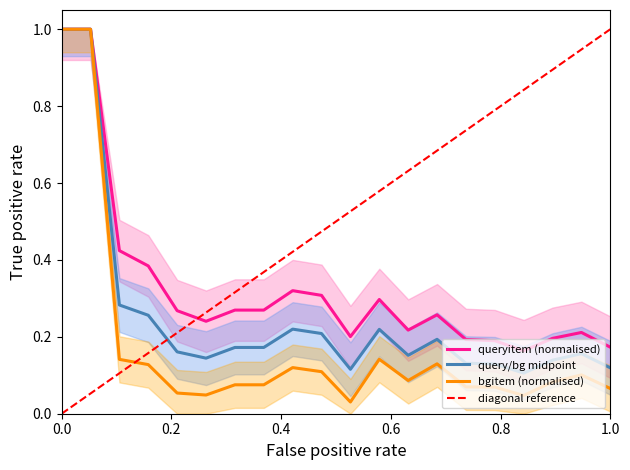

What is the highest value of the bgitem (normalised) series?

1.0